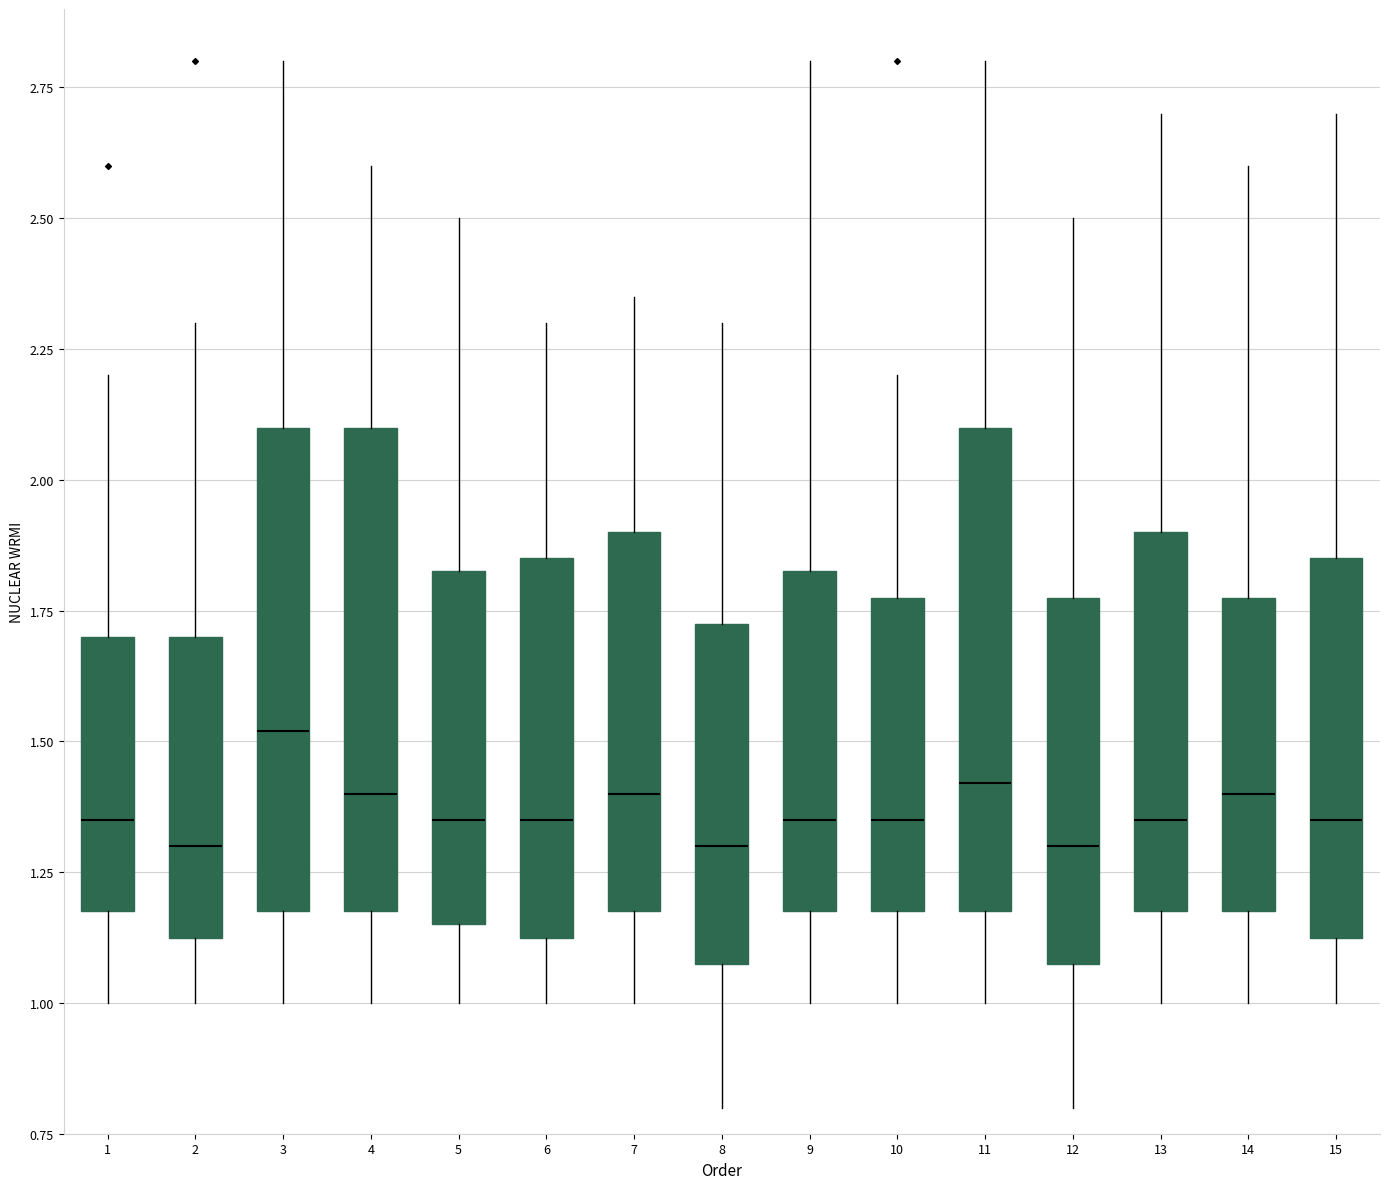

Where is the upper edge of the box at x = 5 on the y-axis? The values are not printed on the chart, so give them approximately, as read against the axis.

1.85